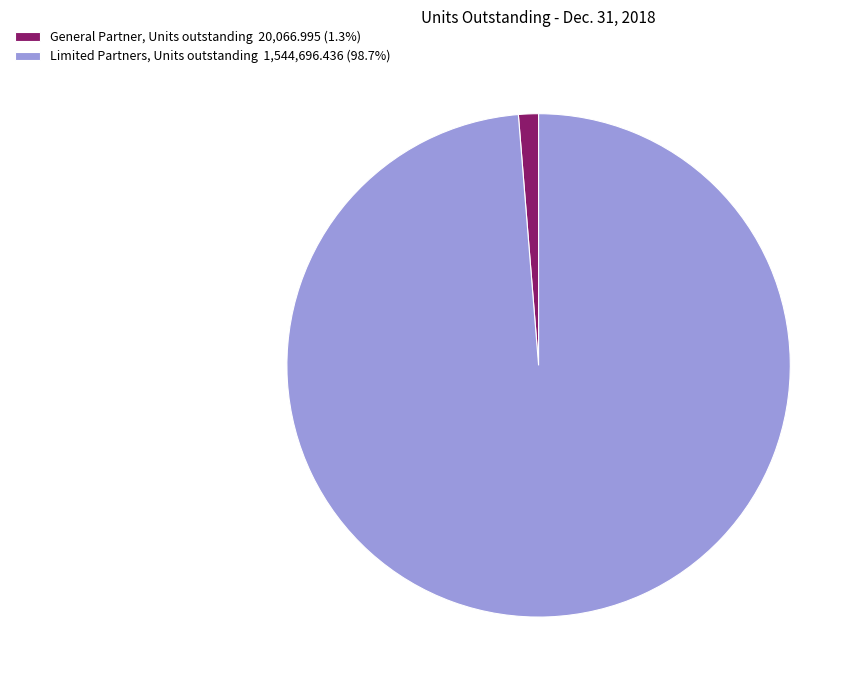

What is the ratio of the value at Limited Partners, Units outstanding 1,544,696.436 (98.7%) to the value at General Partner, Units outstanding 20,066.995 (1.3%)?

77.0